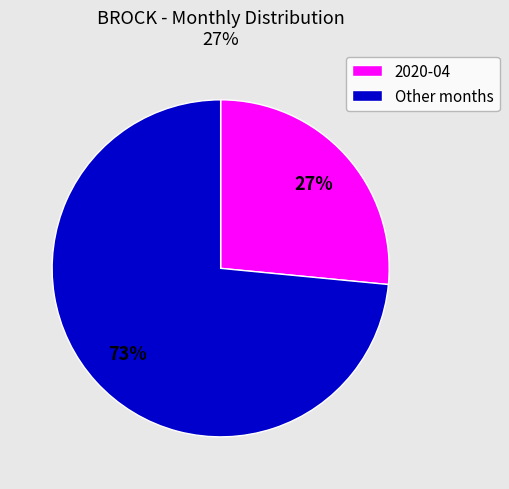

The Other months slice represents 73% of the pie. True or false?

True